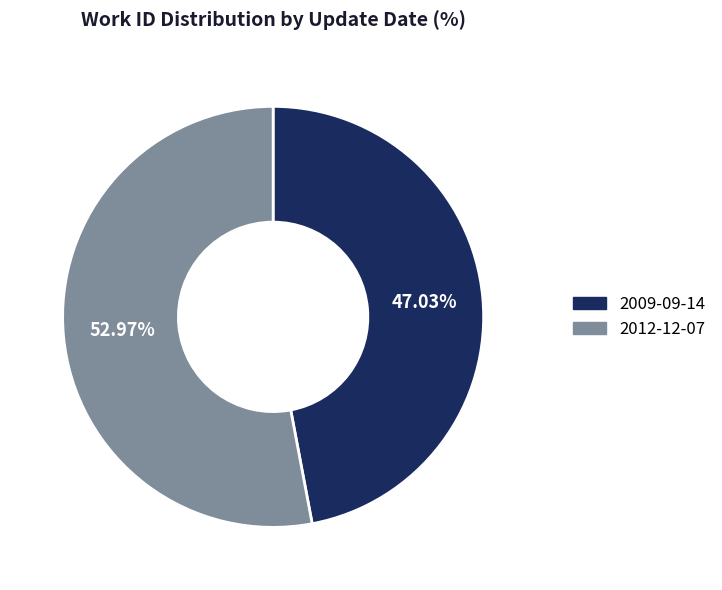

What percentage do 2009-09-14 and 2012-12-07 together represent?

100.0%